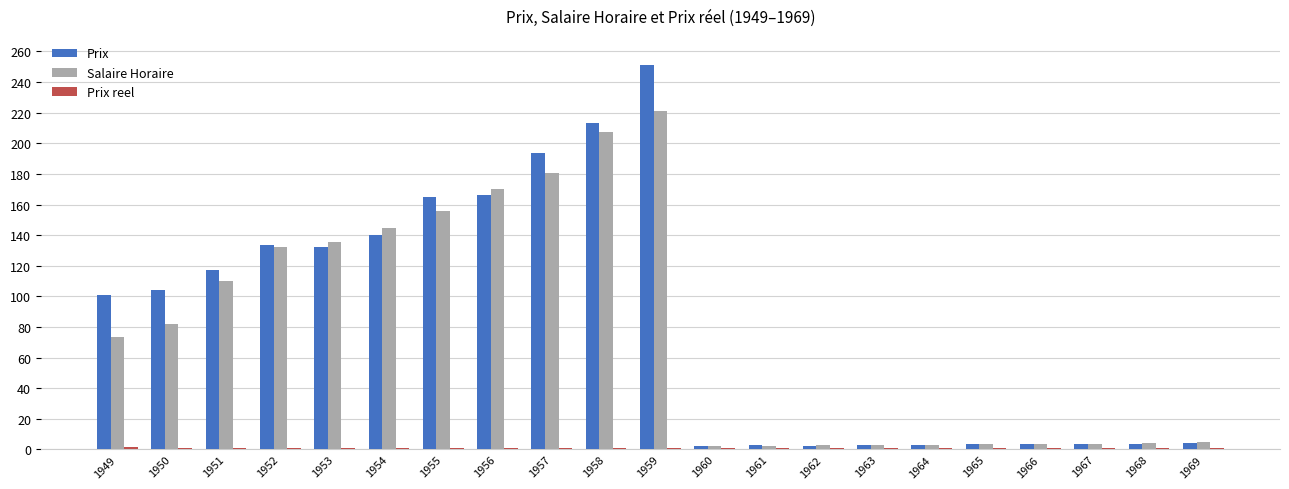

What is the maximum value for Prix?

251.0